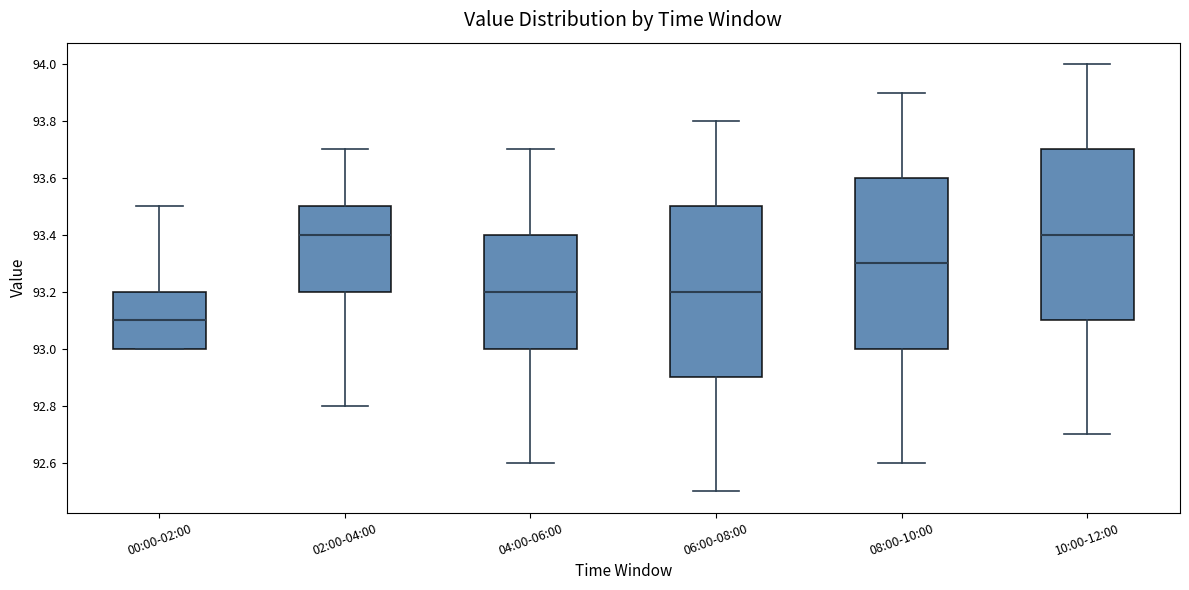

Reading left to right, read every box against the y-axis: the position of its median line, the range the box covers, and the ends of its whiskers. The values are not printed on the chart, so give them approximately, as read against the axis.

00:00-02:00: median 93.1, box 93.0 to 93.2, whiskers 93.0 to 93.5
02:00-04:00: median 93.4, box 93.2 to 93.5, whiskers 92.8 to 93.7
04:00-06:00: median 93.2, box 93.0 to 93.4, whiskers 92.6 to 93.7
06:00-08:00: median 93.2, box 92.9 to 93.5, whiskers 92.5 to 93.8
08:00-10:00: median 93.3, box 93.0 to 93.6, whiskers 92.6 to 93.9
10:00-12:00: median 93.4, box 93.1 to 93.7, whiskers 92.7 to 94.0